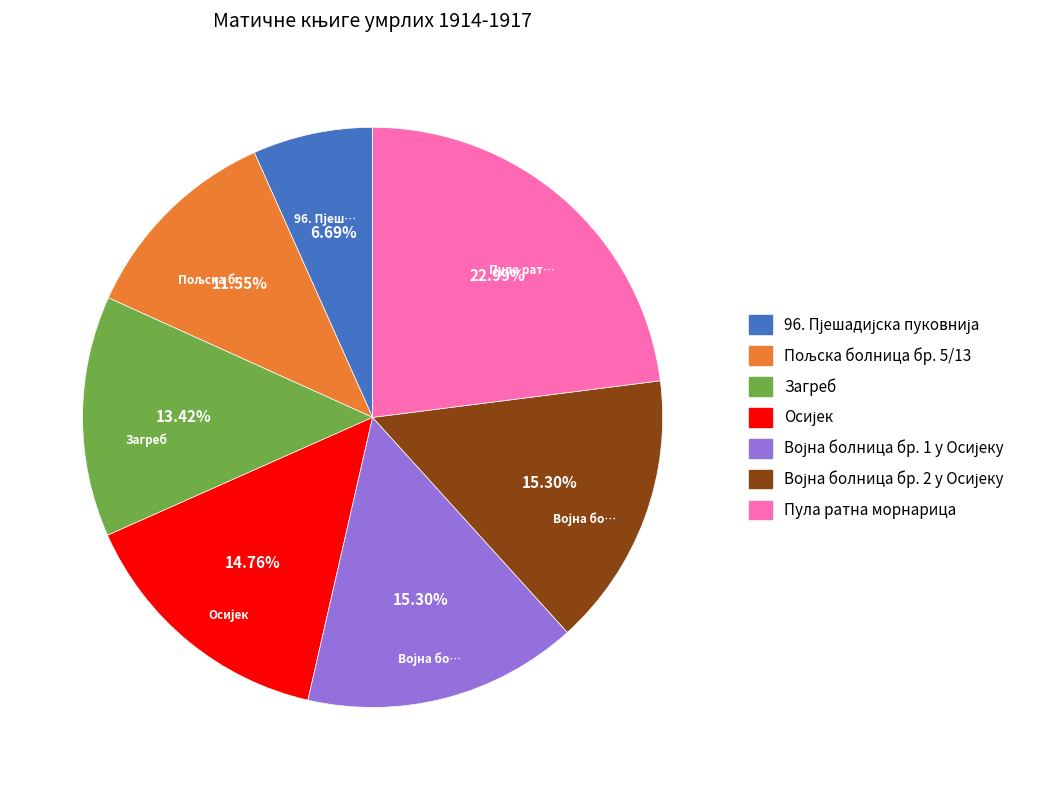

Is there a majority slice in this chart?

No